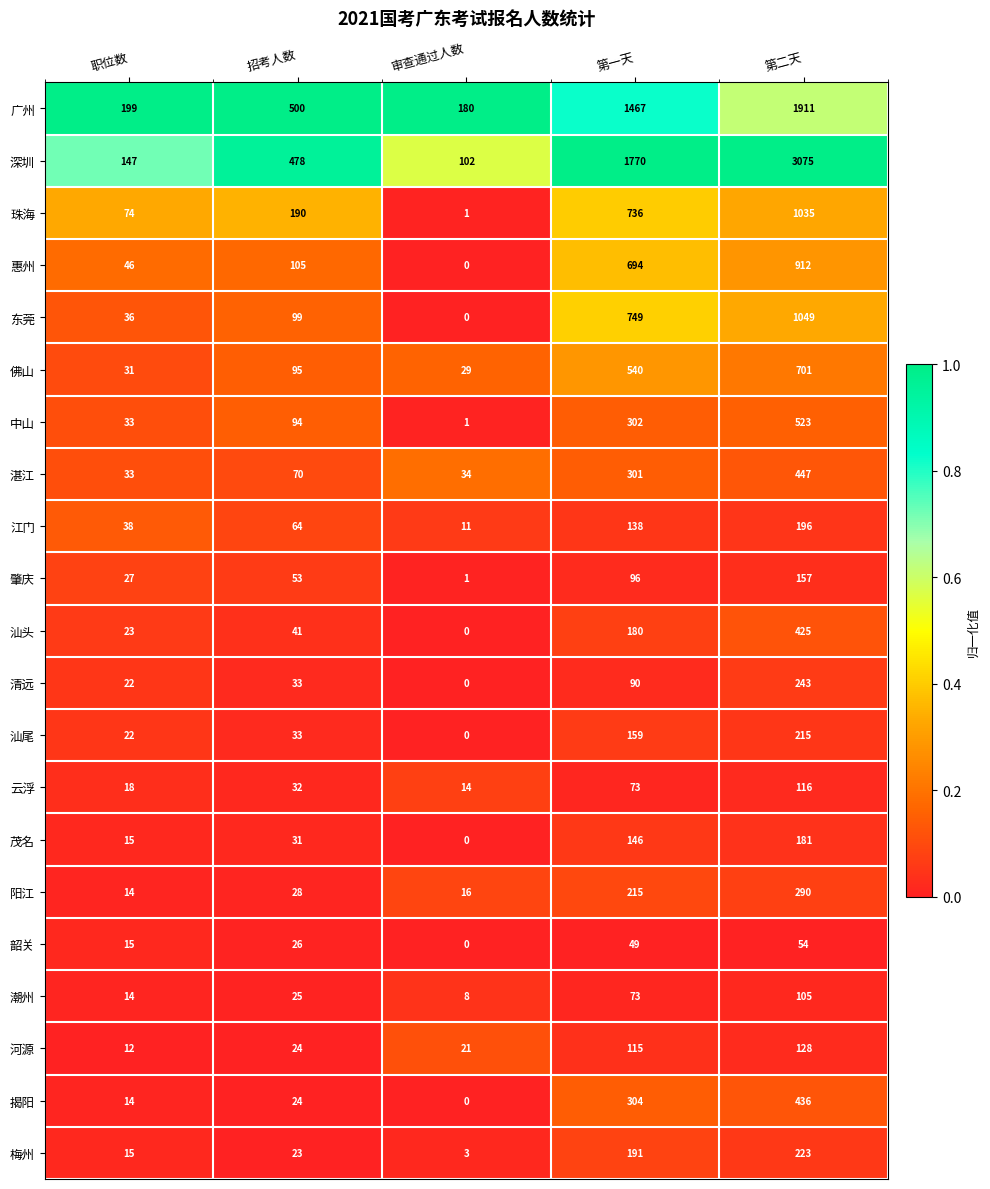

Between 招考人数 and 第一天, which series saw the biggest shift?

深圳